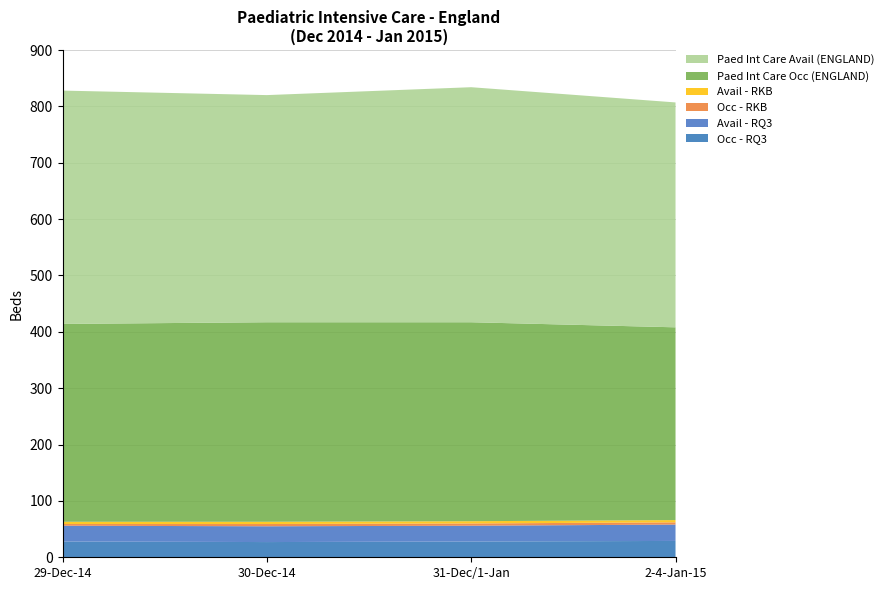

Reading right to left, list all the values displayed in this chart.

Paed Int Care Avail (ENGLAND): 2-4-Jan-15=399	31-Dec-14/1-Jan-15=417	30-Dec-14=403	29-Dec-14=414
Paed Int Care Occ (ENGLAND): 2-4-Jan-15=342	31-Dec-14/1-Jan-15=353	30-Dec-14=354	29-Dec-14=351
Avail - RKB: 2-4-Jan-15=4	31-Dec-14/1-Jan-15=4	30-Dec-14=4	29-Dec-14=4
Occ - RKB: 2-4-Jan-15=4	31-Dec-14/1-Jan-15=4	30-Dec-14=4	29-Dec-14=3
Avail - RQ3: 2-4-Jan-15=29	31-Dec-14/1-Jan-15=28	30-Dec-14=28	29-Dec-14=28
Occ - RQ3: 2-4-Jan-15=29	31-Dec-14/1-Jan-15=28	30-Dec-14=27	29-Dec-14=28